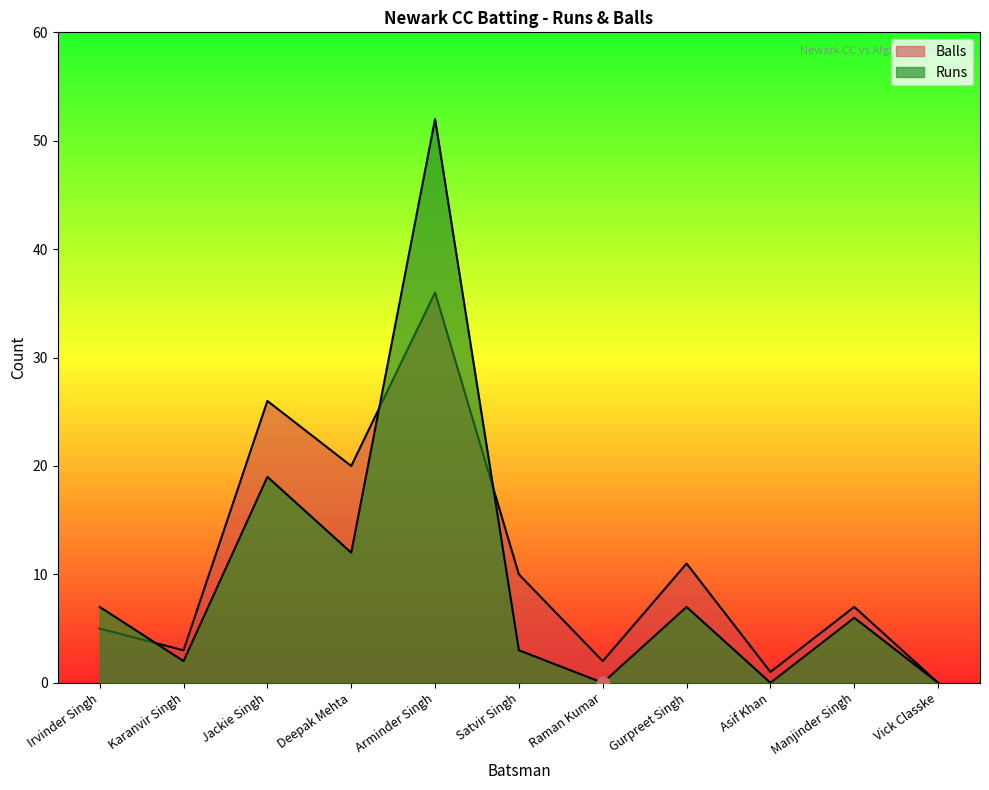

What are all the series names shown in the legend?

Runs, Balls